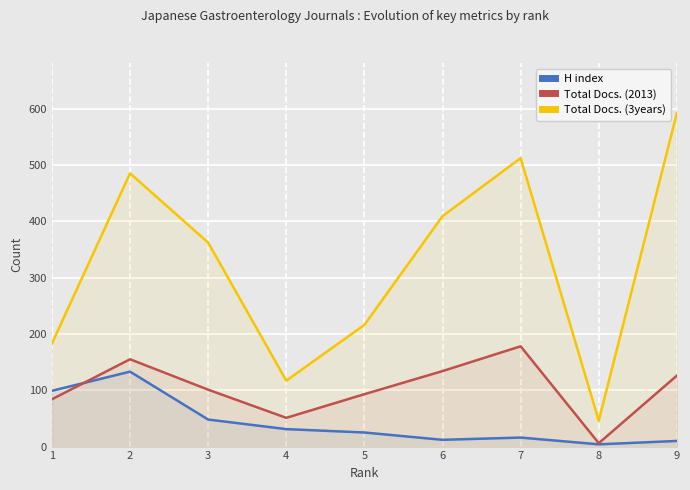

How many data points in H index are above 25?

4